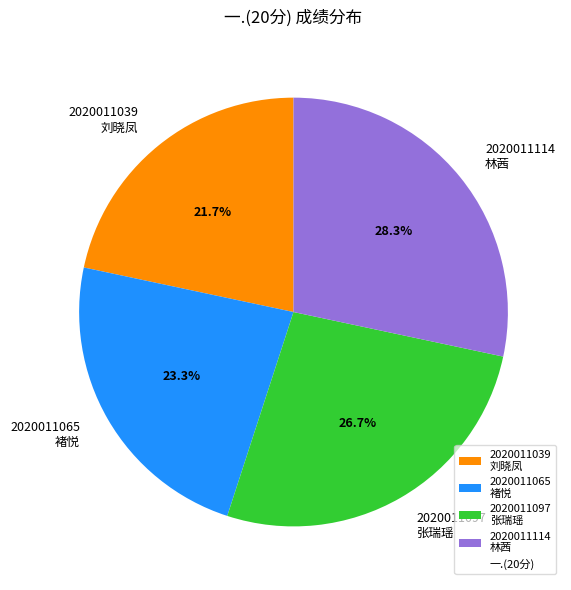

How many slices are in this pie chart?

4